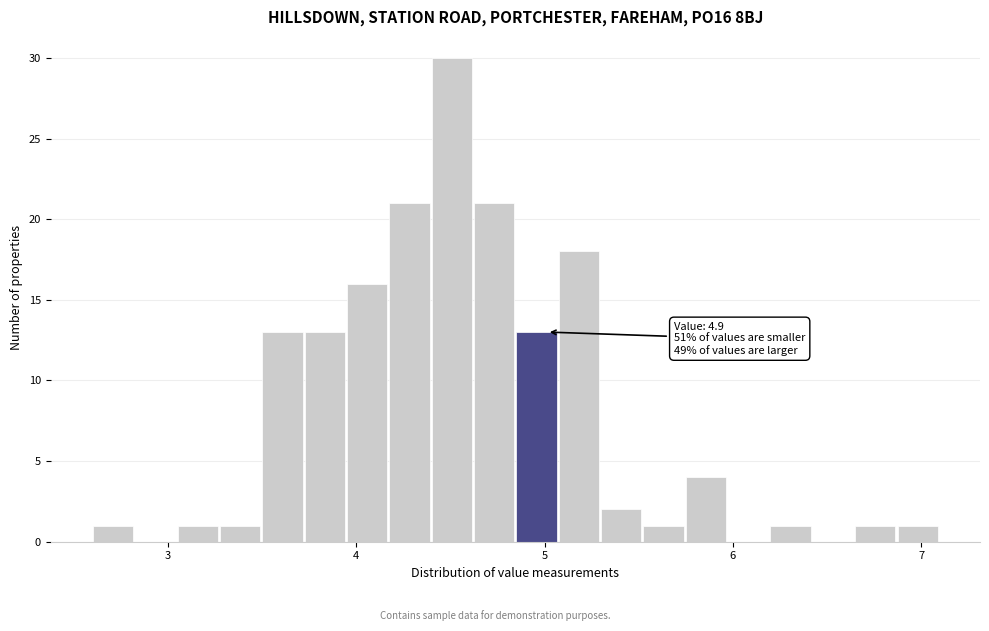

Read against the x-axis, roughly where is the centre of the tallest bar?

4.5